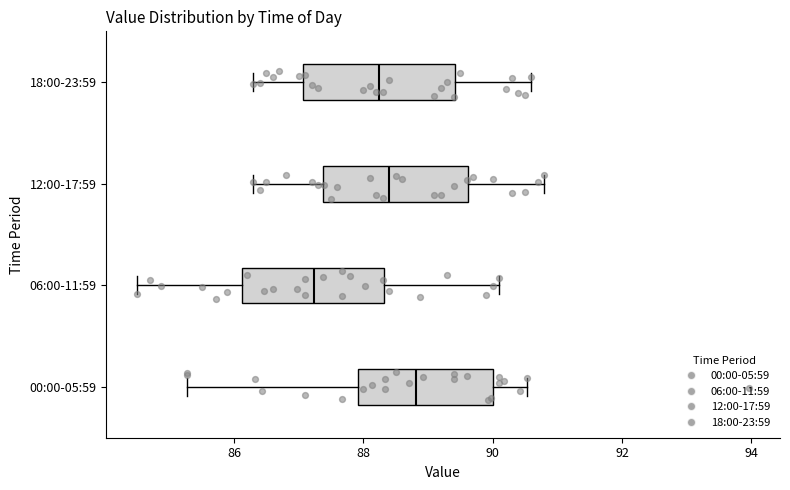

Where is the right edge of the box for 00:00-05:59 on the x-axis? The values are not printed on the chart, so give them approximately, as read against the axis.

90.0